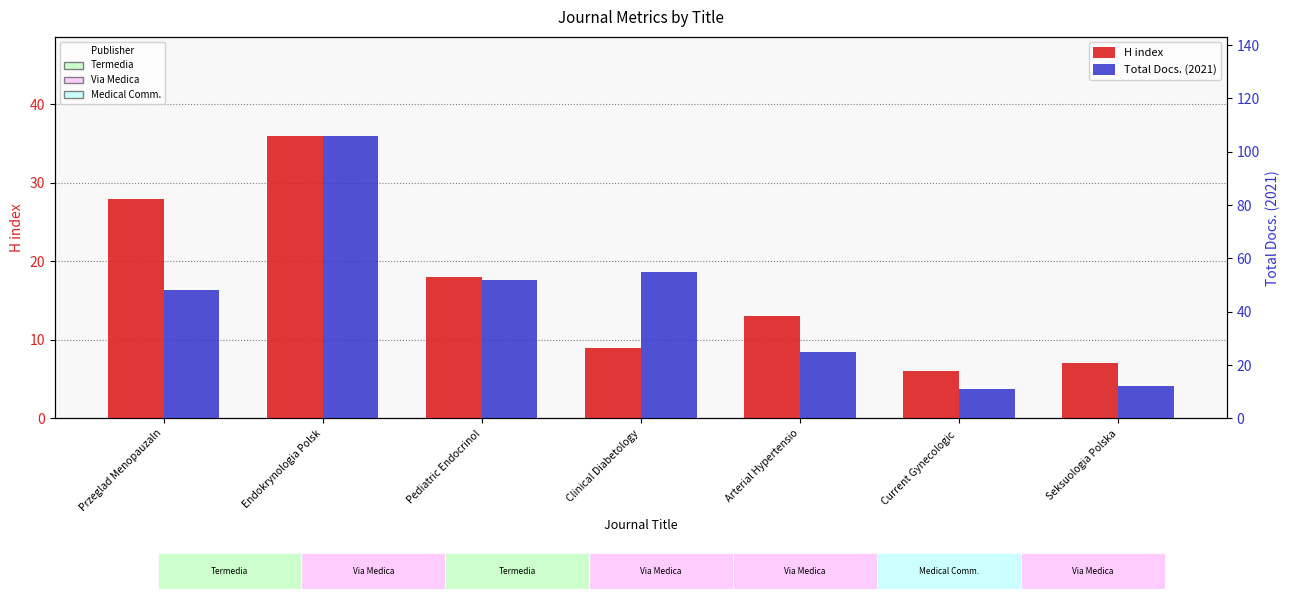

What is the sum of all H index values?

117